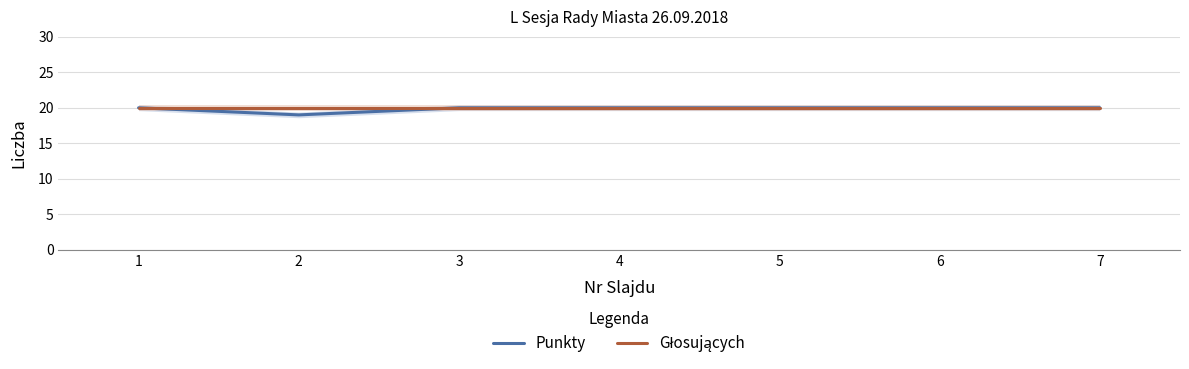

What are all the series names shown in the legend?

Punkty, Głosujących